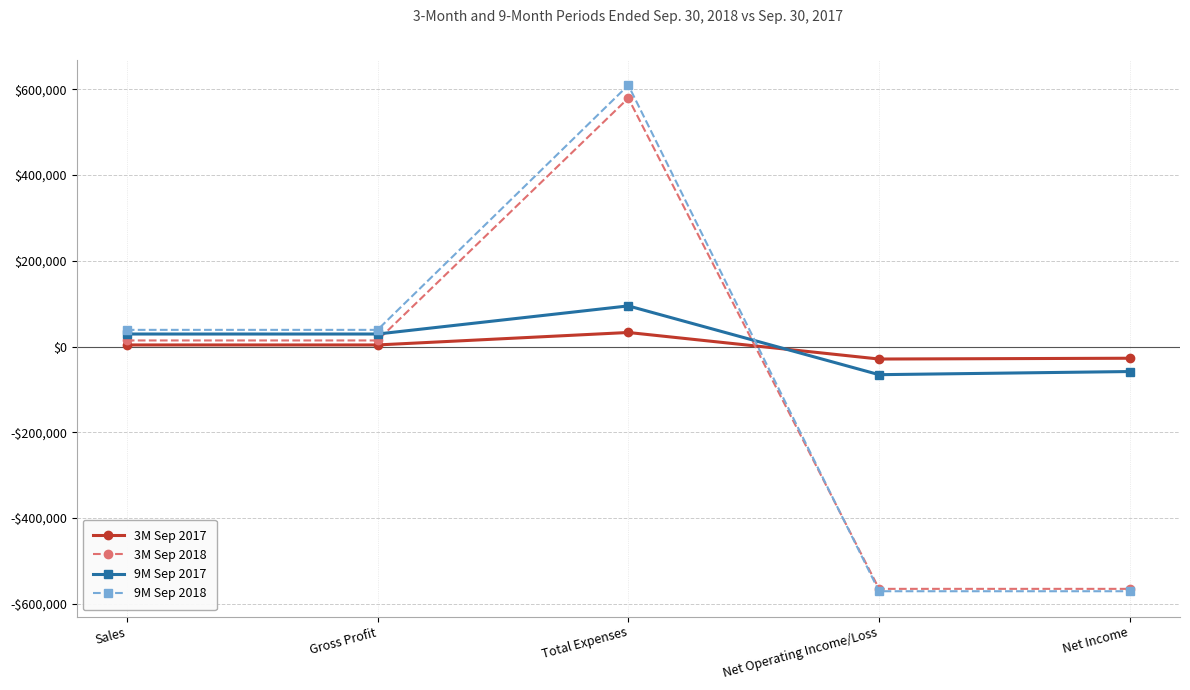

Is it true that 9M Sep 2018 equals -321527 at Net Income?

False